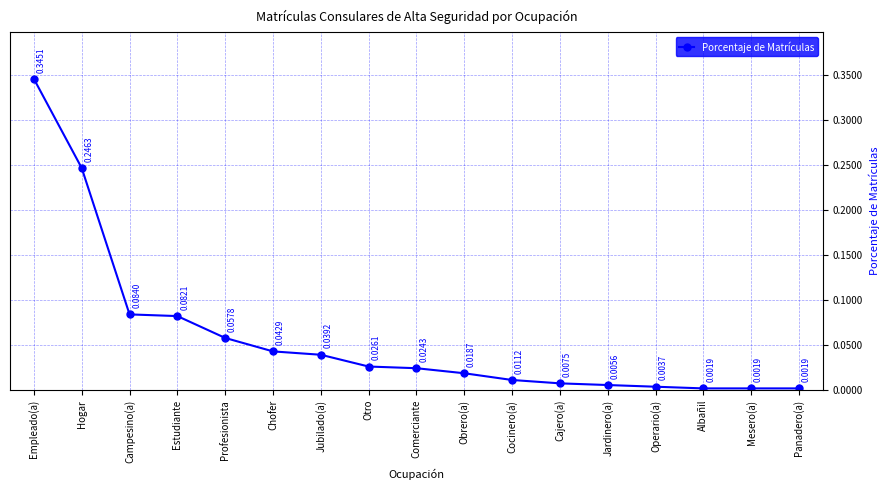

Does the chart have visible grid lines?

Yes